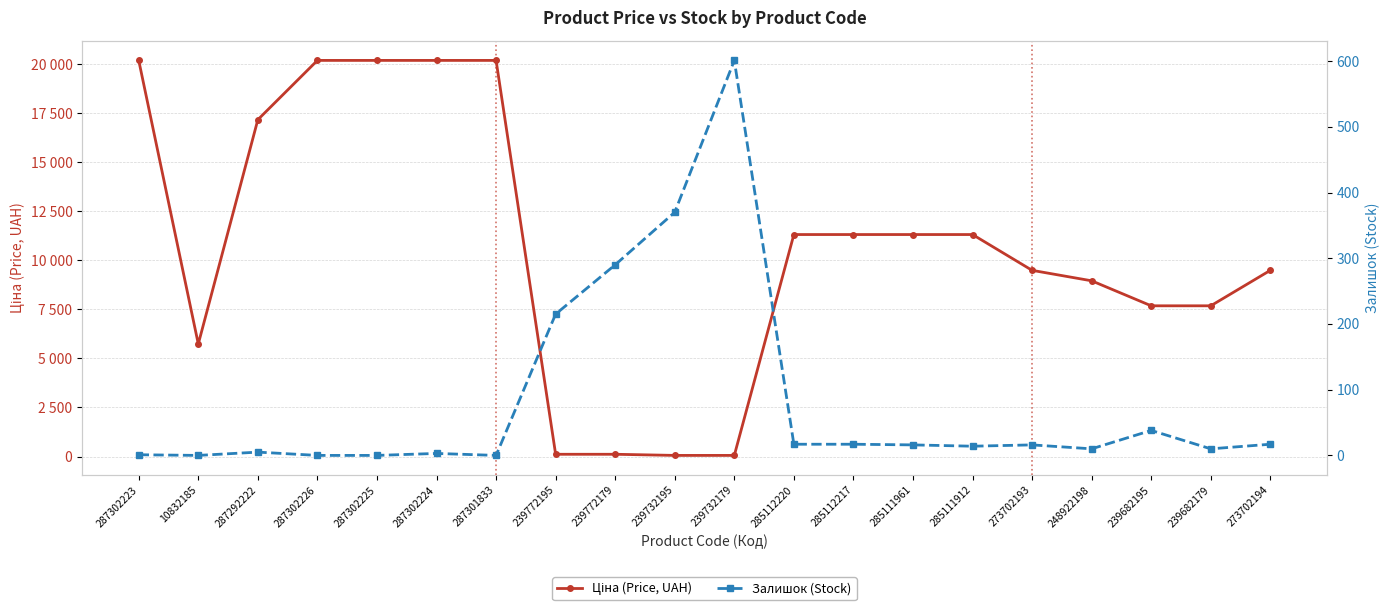

At which label is Залишок (Stock) closest to 300?

239772179